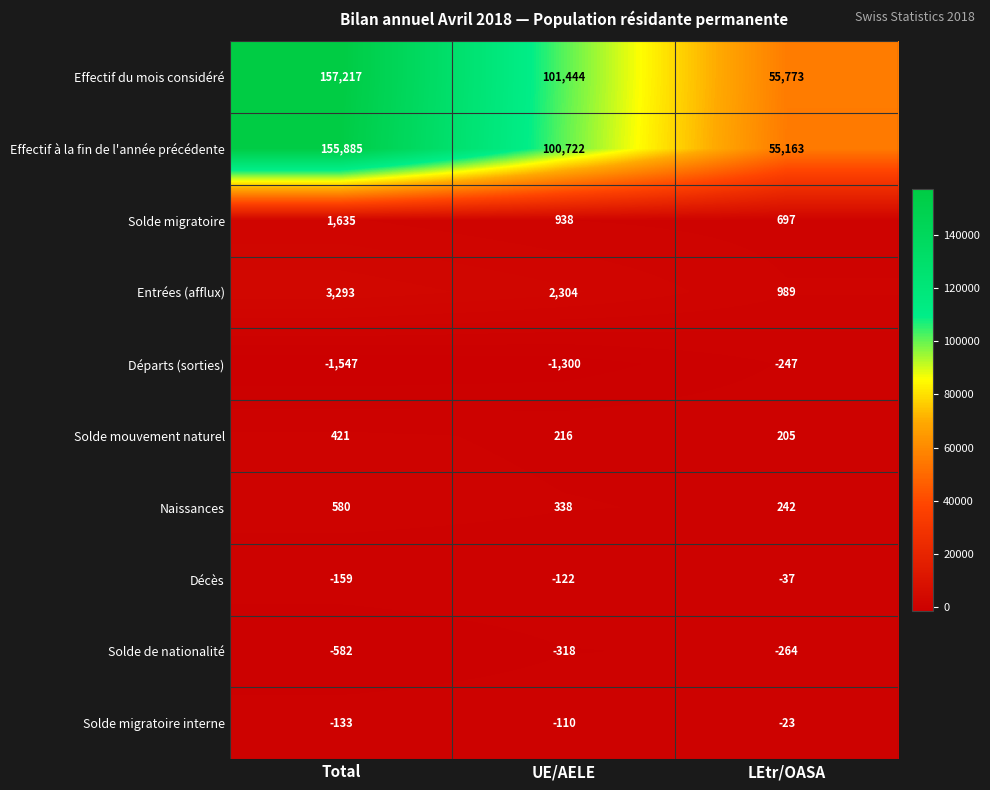

At UE/AELE, list the series in order from largest to smallest.

Effectif du mois considéré, Effectif à la fin de l'année précédente, Entrées (afflux), Solde migratoire, Naissances, Solde mouvement naturel, Solde migratoire interne, Décès, Solde de nationalité, Départs (sorties)